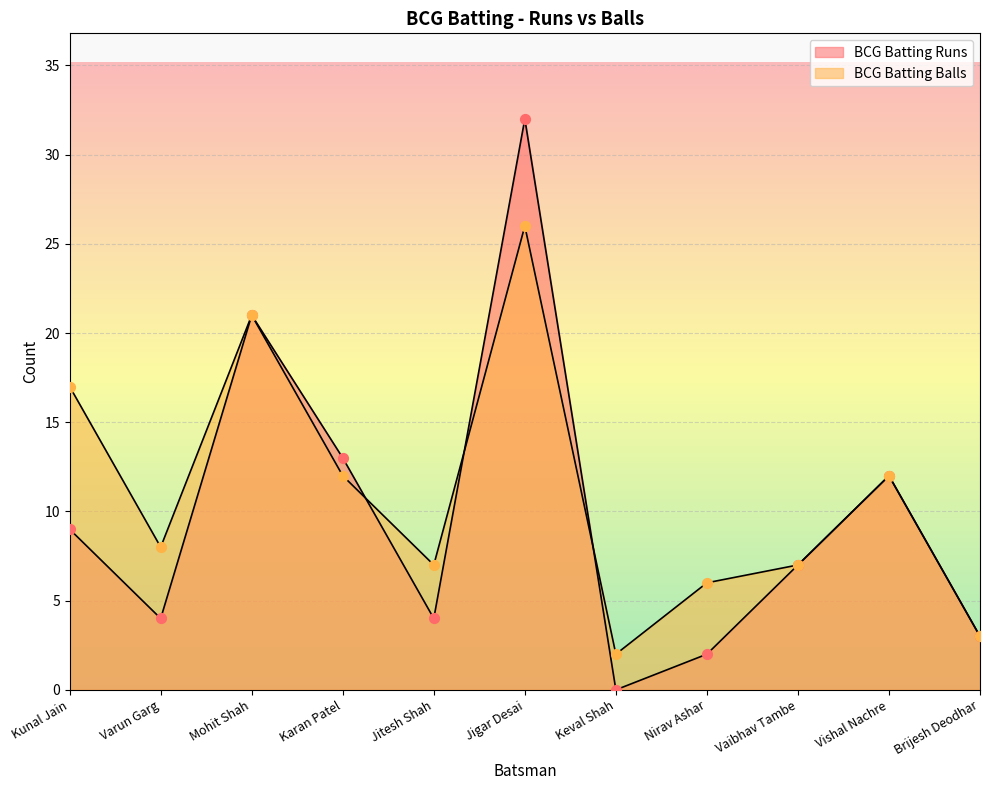

Which series reaches the minimum Y coordinate?

BCG Batting Runs